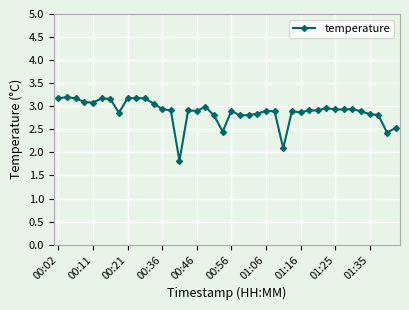

What is the difference between the maximum and minimum values?

1.4